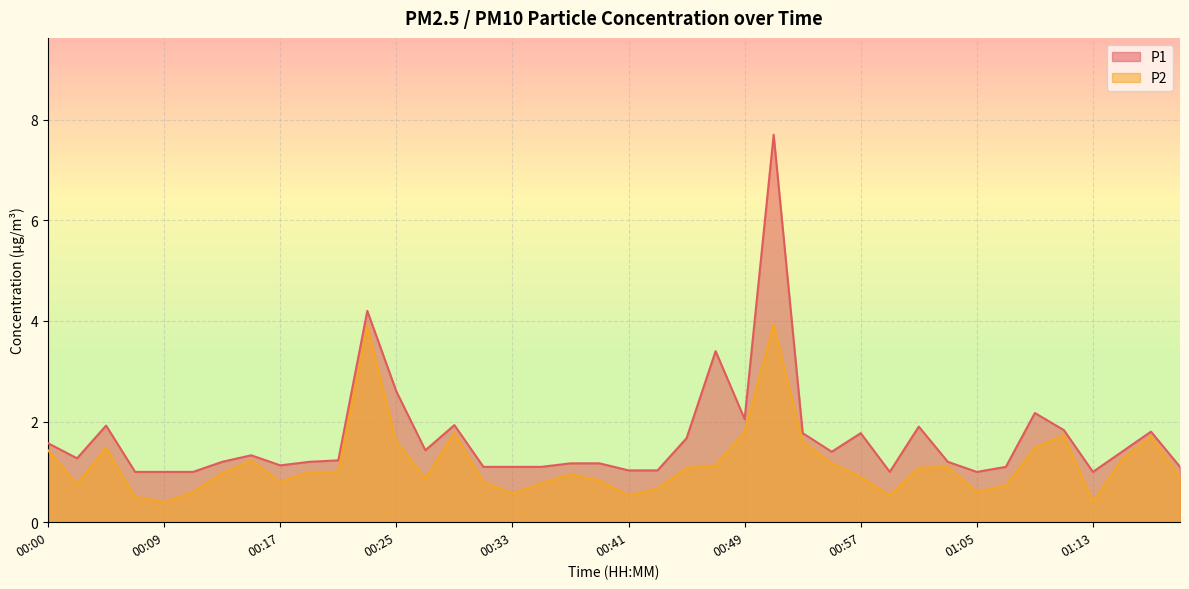

Which has a higher value, 00:59 or 00:43?

00:43